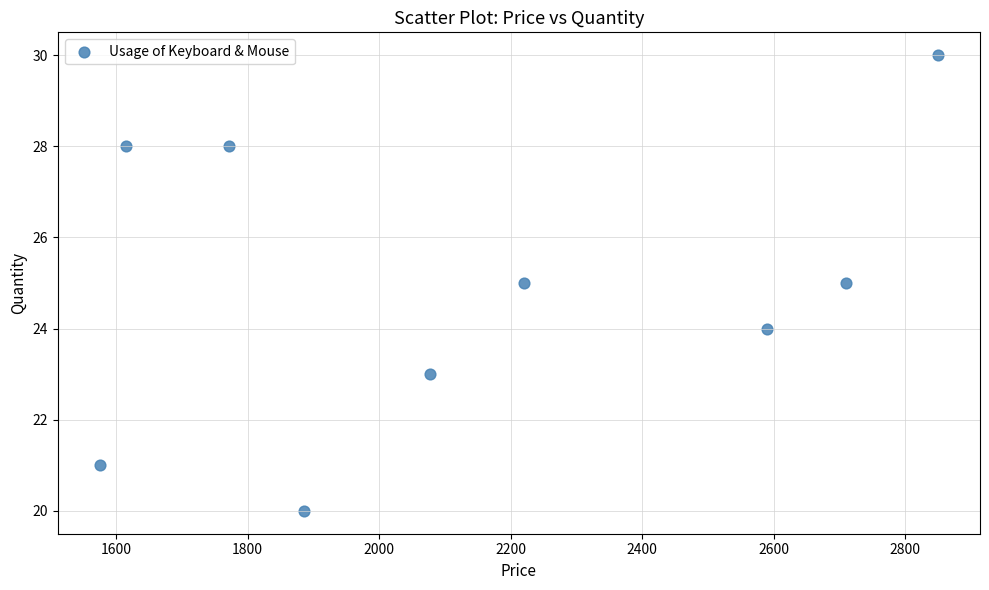

What is the average X value?

2144